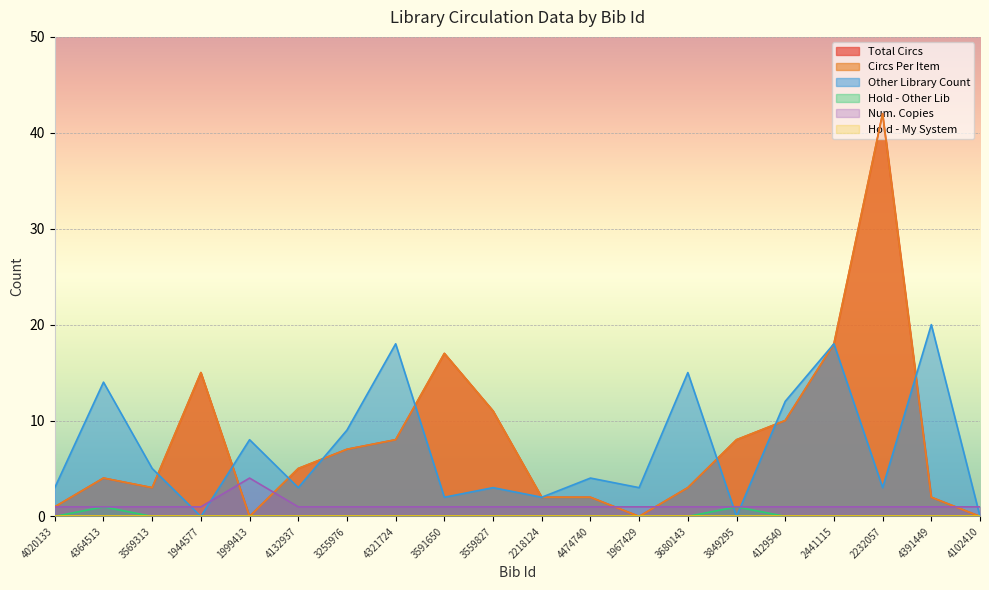

Between 4364513 and 3680143, which is larger?

4364513